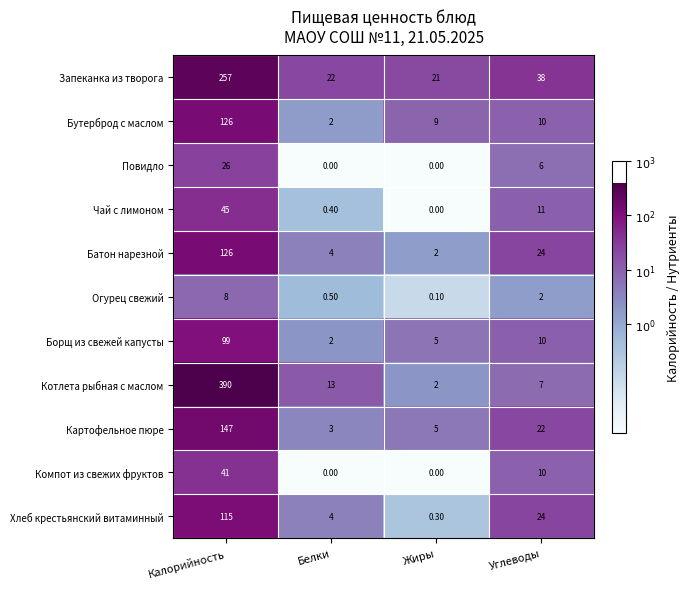

What is the average value of the Котлета рыбная с маслом series?

103.0